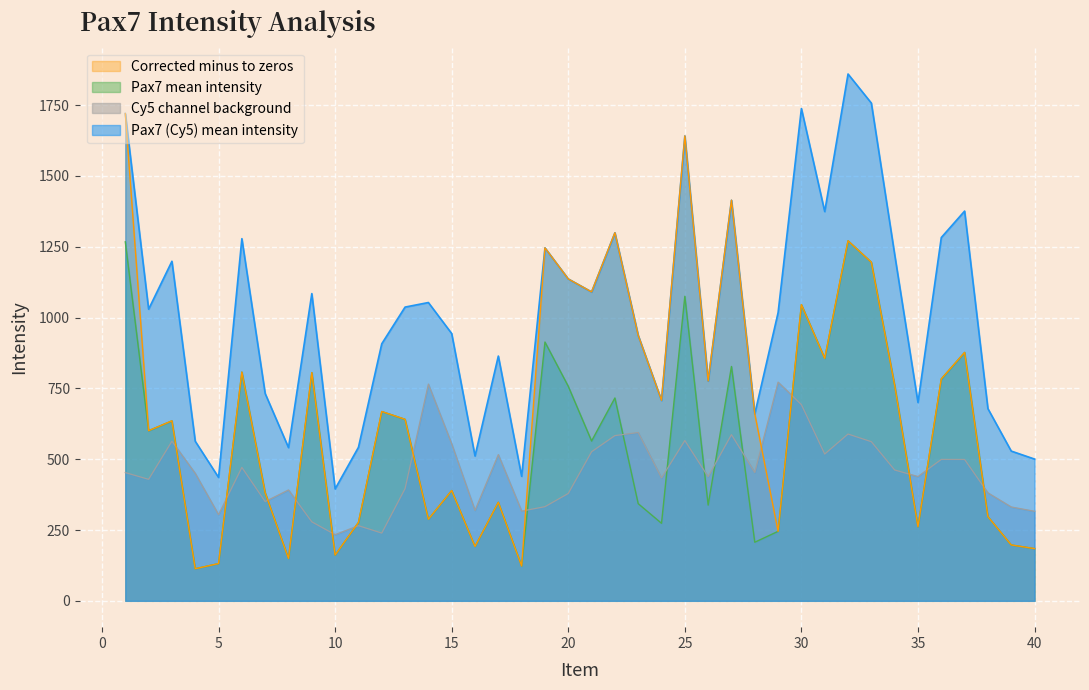

What is the difference between the second highest and minimum values in the Pax7 (Cy5) mean intensity series?

1361.9